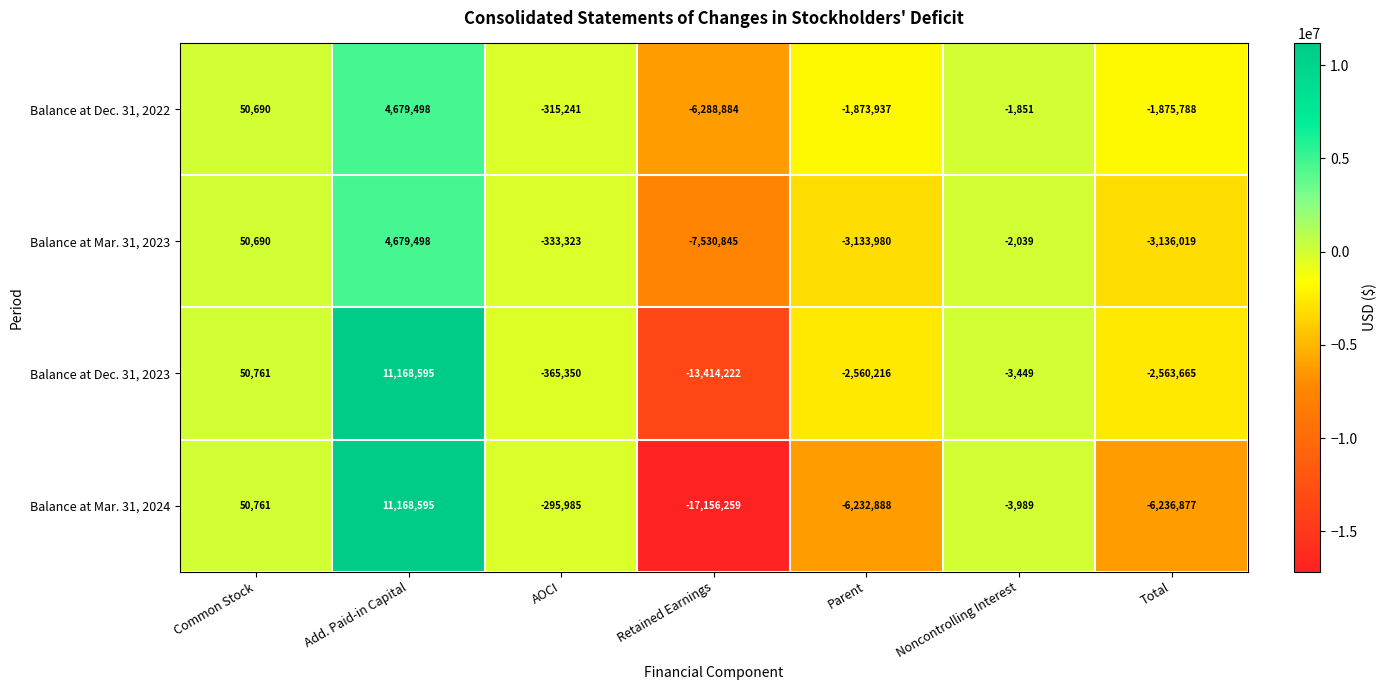

At which label does Balance at Dec. 31, 2023 first exceed -365350?

Common Stock